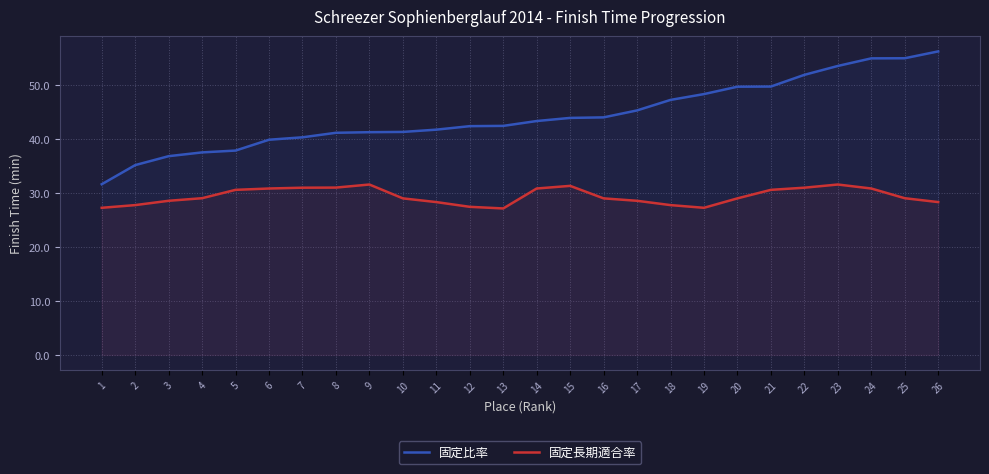

Does the chart have visible grid lines?

Yes